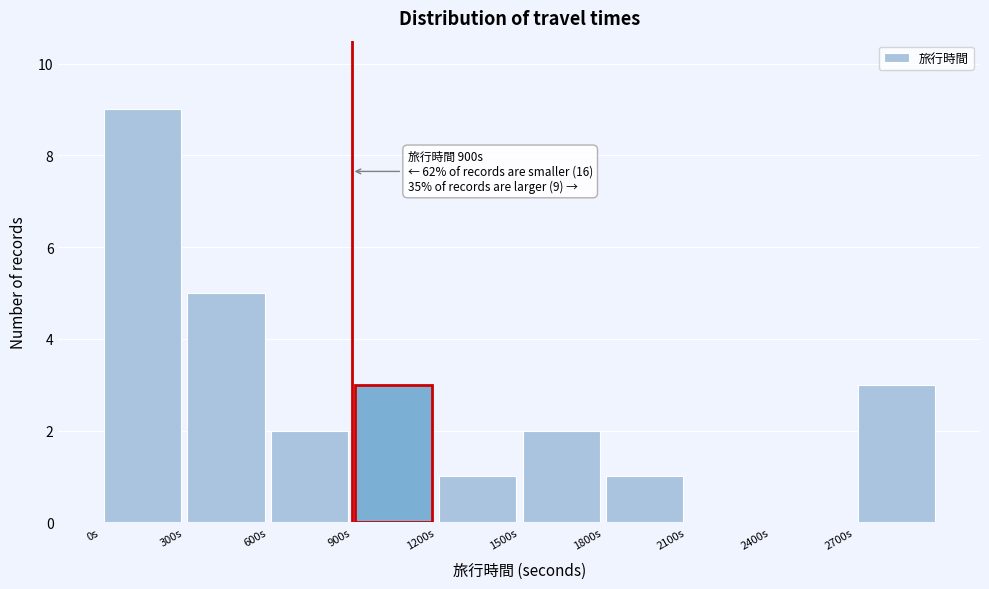

Over which range of the x-axis is the bar tallest?

0 to 300